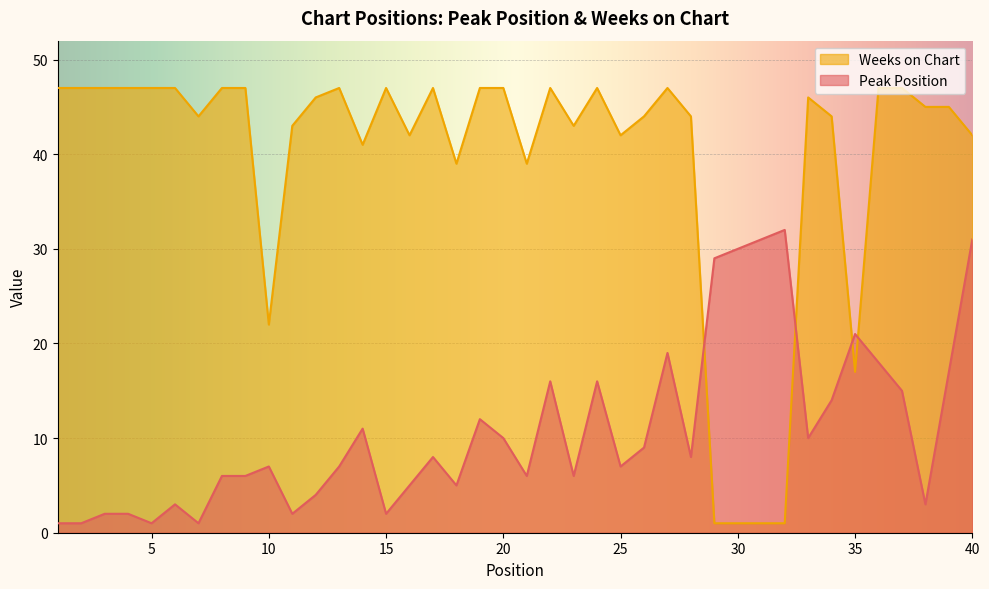

What is the sum of the Peak Position values at 8 and 6?

9